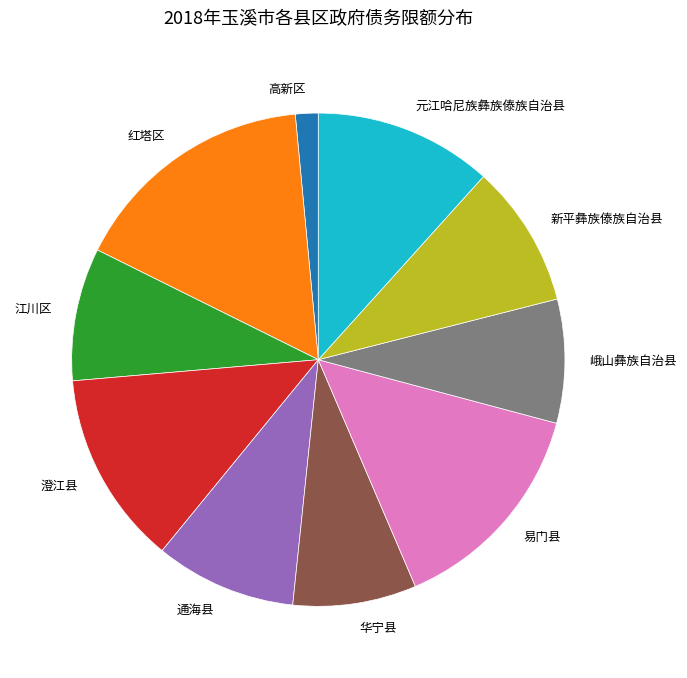

Between 红塔区 and 通海县, which is larger?

红塔区